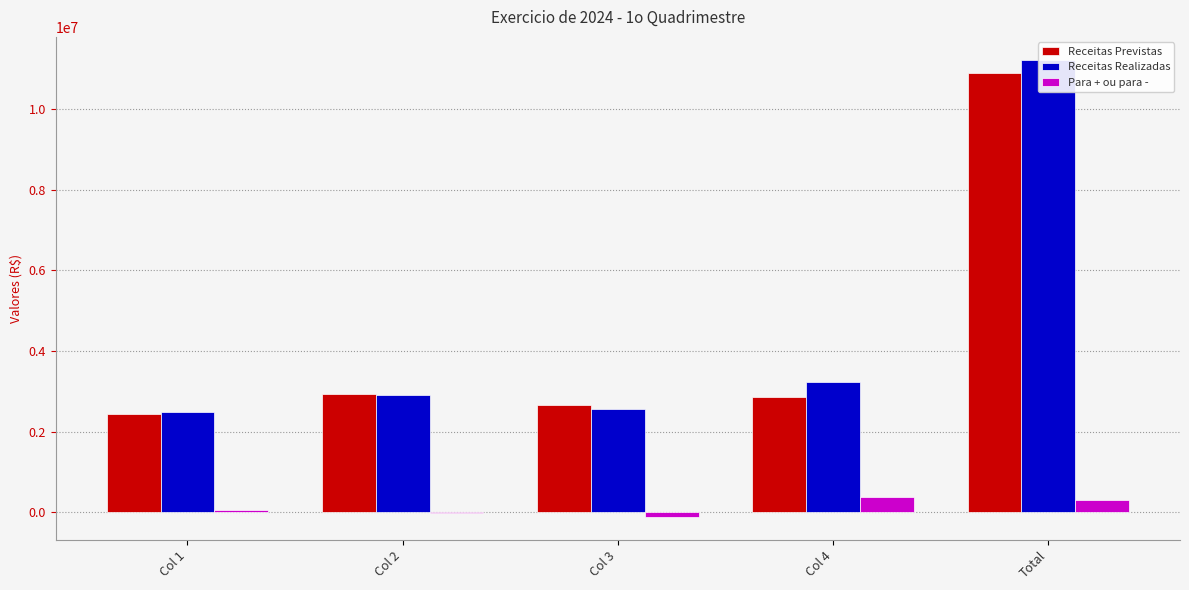

What is the lowest value of the Para + ou para - series?

-110666.9